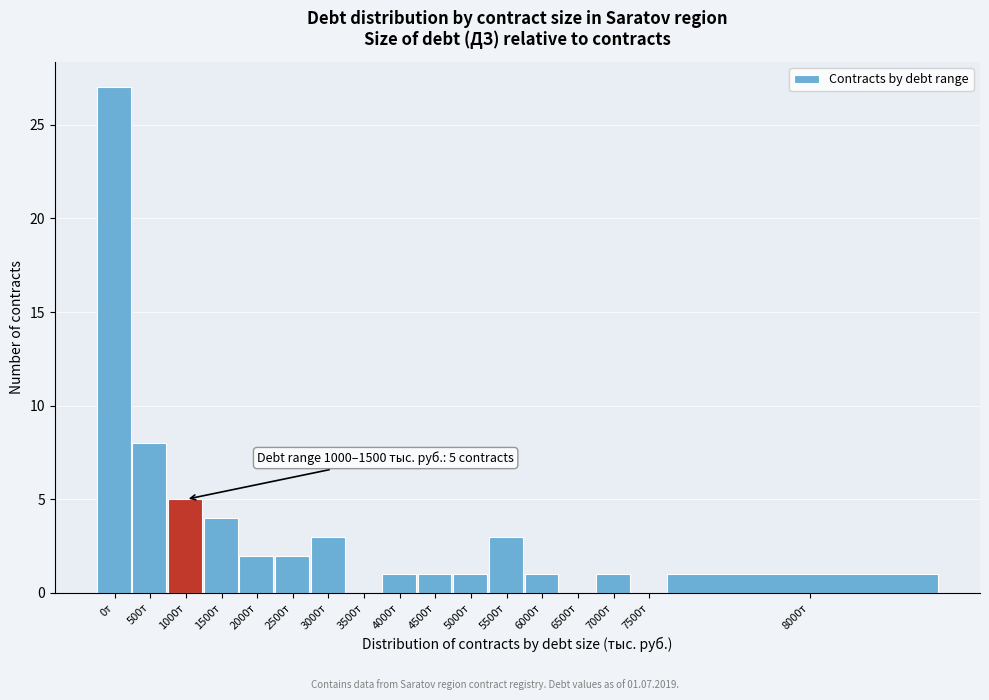

Reading right to left, transcribe all the data shown in this chart.

8000т=1	7500т=0	7000т=1	6500т=0	6000т=1	5500т=3	5000т=1	4500т=1	4000т=1	3500т=0	3000т=3	2500т=2	2000т=2	1500т=4	1000т=5	500т=8	0т=27